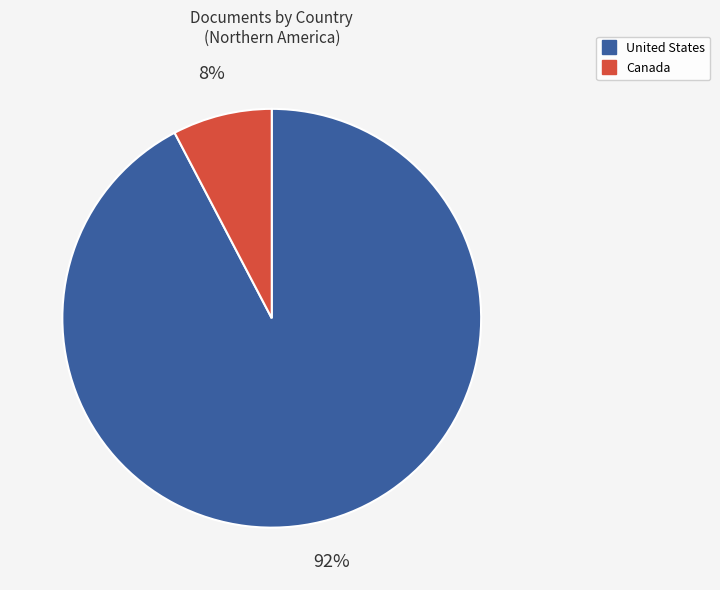

To the nearest percent, what portion does Canada represent?

8%